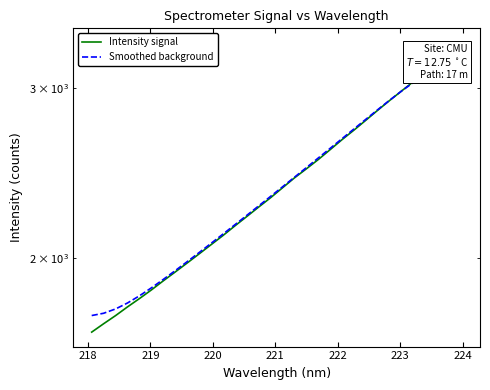

What is the value of the Intensity signal point at the 29th from the left?

3118.6